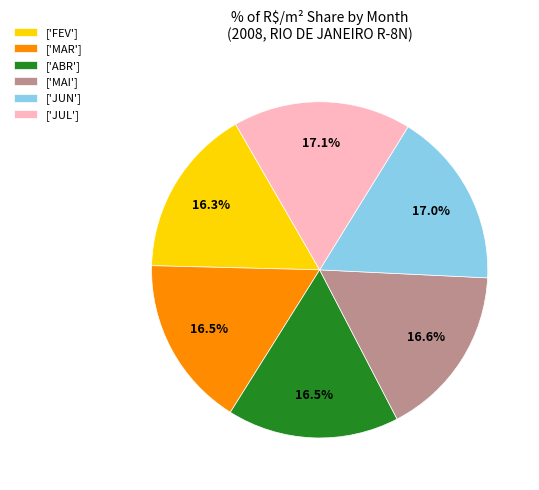

What is the ratio of the value at ['JUL'] to the value at ['MAI']?

1.0